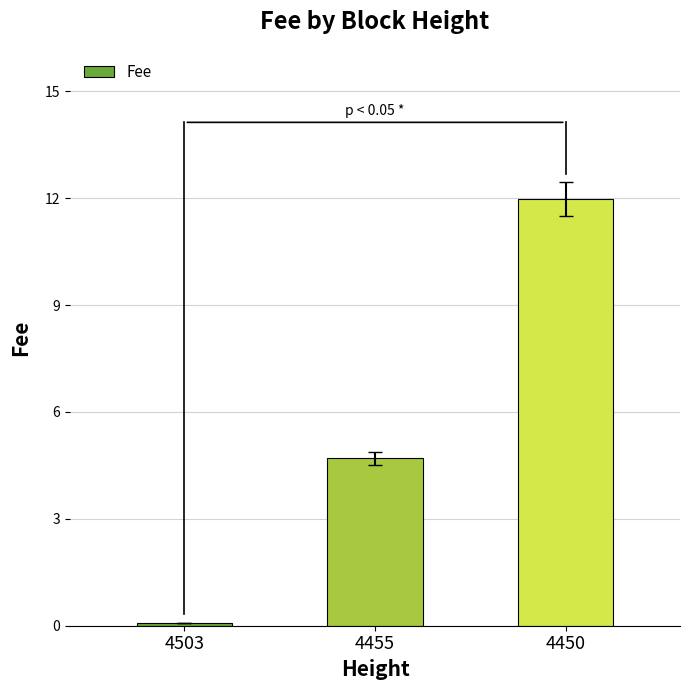

Reading left to right, what are all the values shown in this chart?

0.1	4.7	12.0